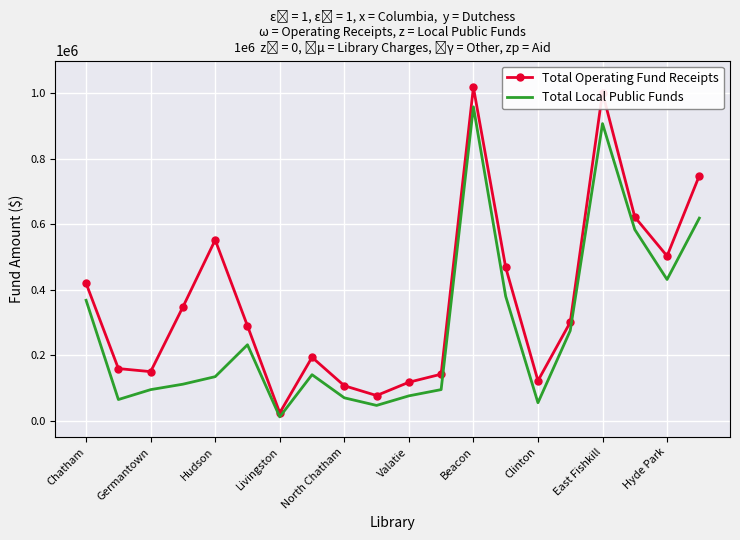

True or false: Total Operating Fund Receipts and Total Local Public Funds cross at least once.

False